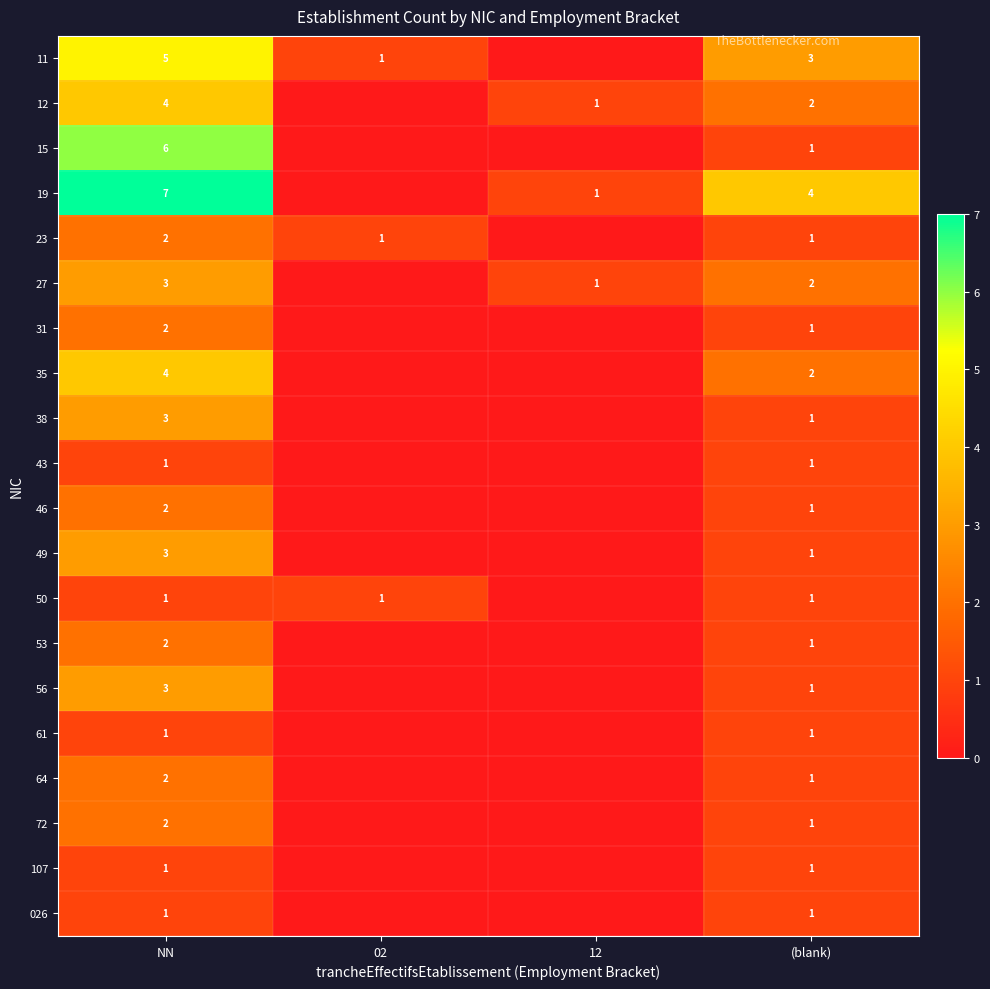

True or false: 11 has a value of 1 at (blank).

False